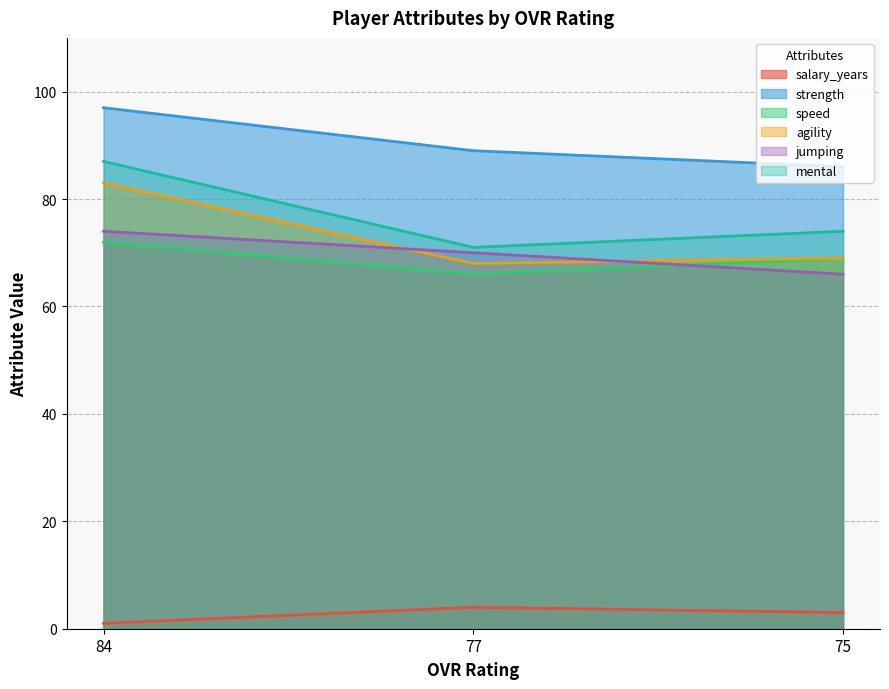

What is the difference between the jumping values at 84 and 75?

8